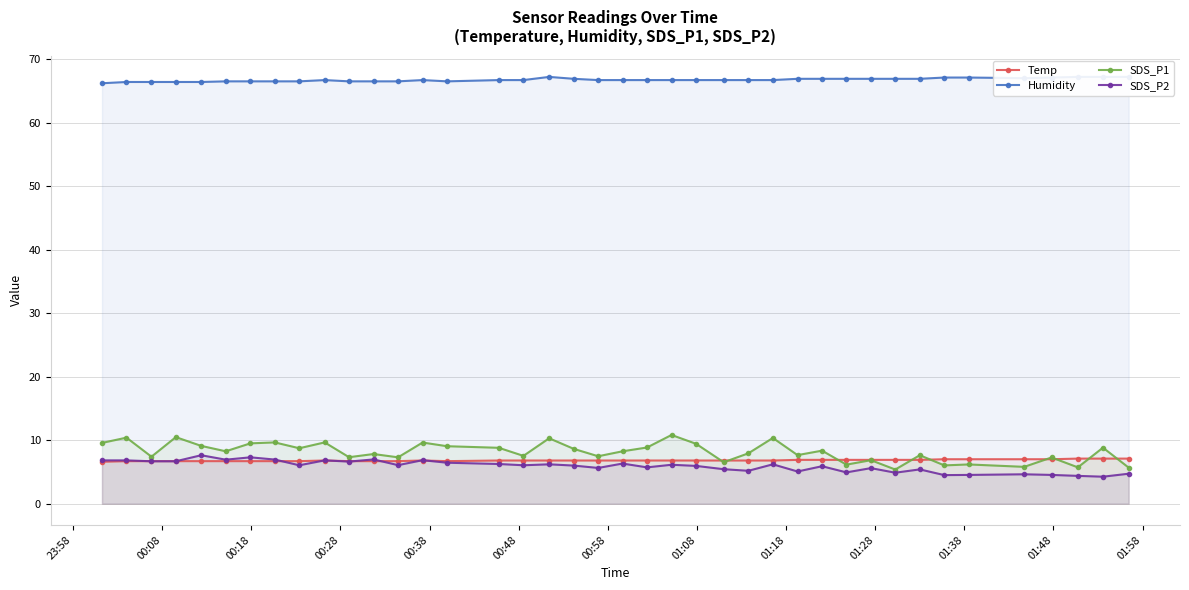

Which series has the largest total across all categories?

Humidity